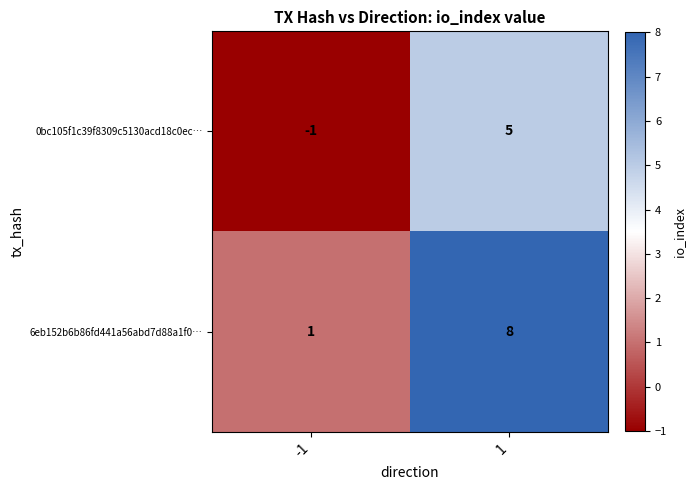

What is the sum of the 0bc105f1c39f8309c5130acd18c0ec… values at 1 and -1?

4